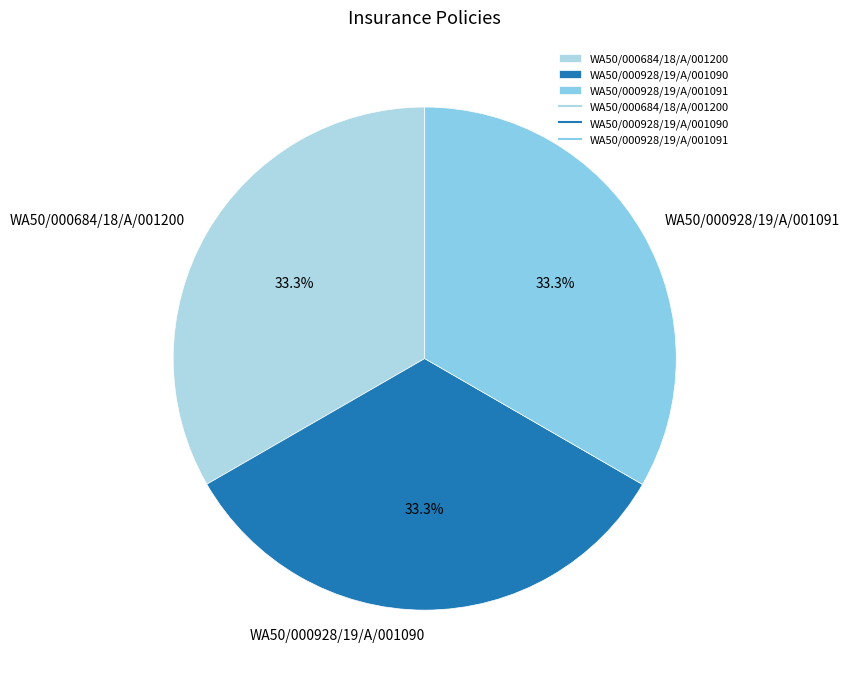

Approximately how many times larger is the value at WA50/000684/18/A/001200 compared to WA50/000928/19/A/001091?

1.0